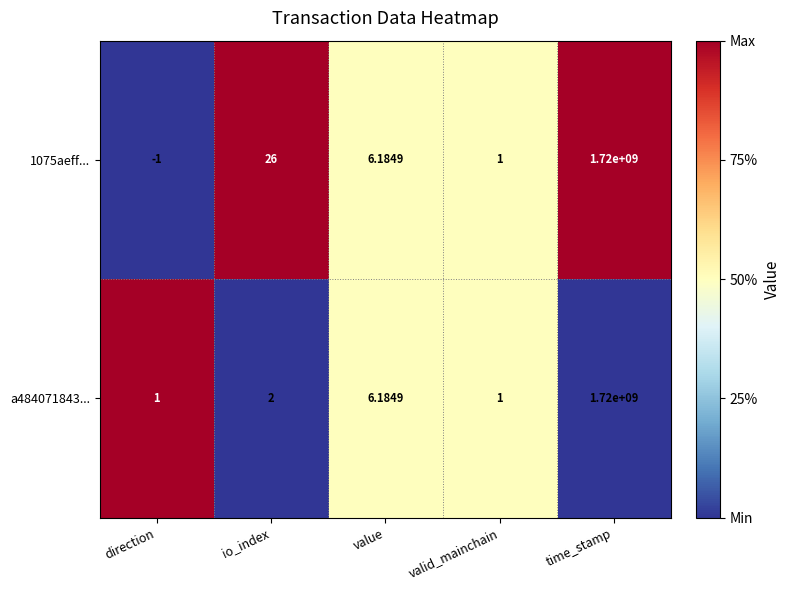

At how many categories does at least one series exceed 0?

5